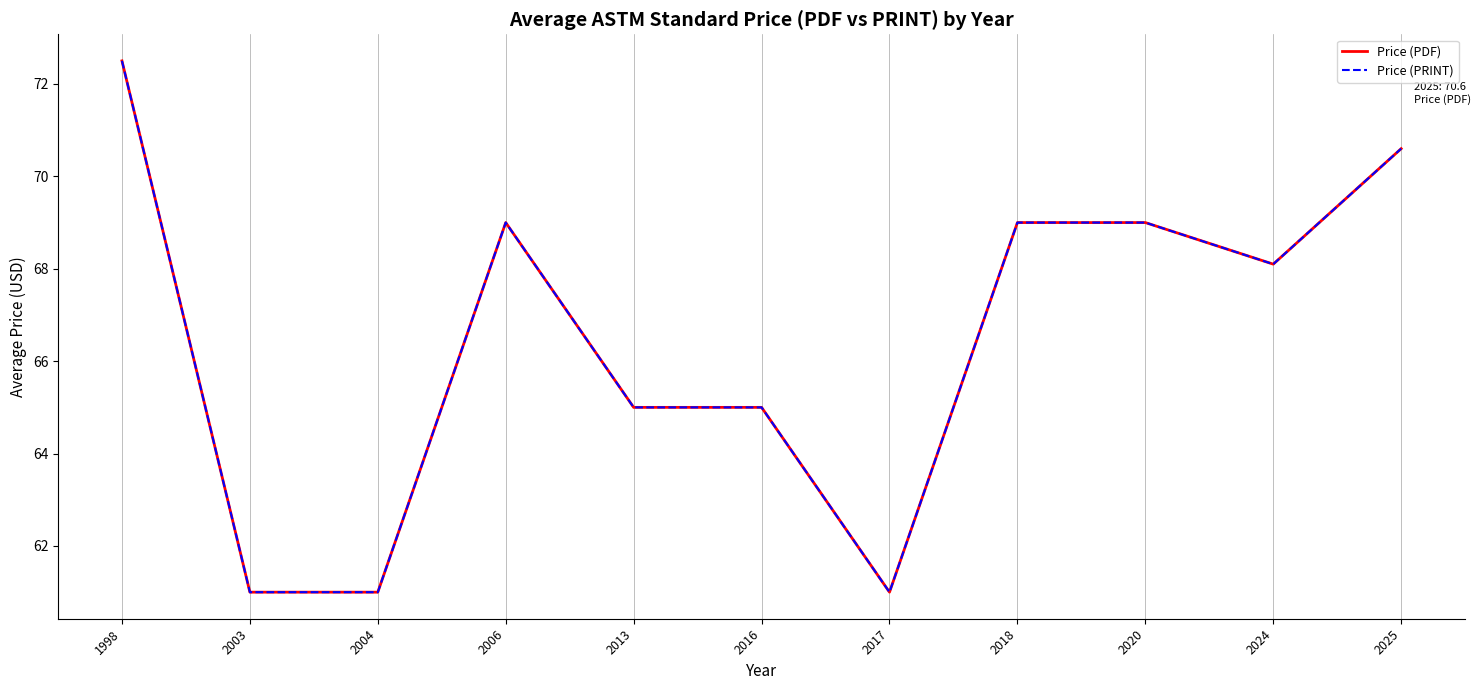

What is the average value of the Price (PDF) series?

66.5